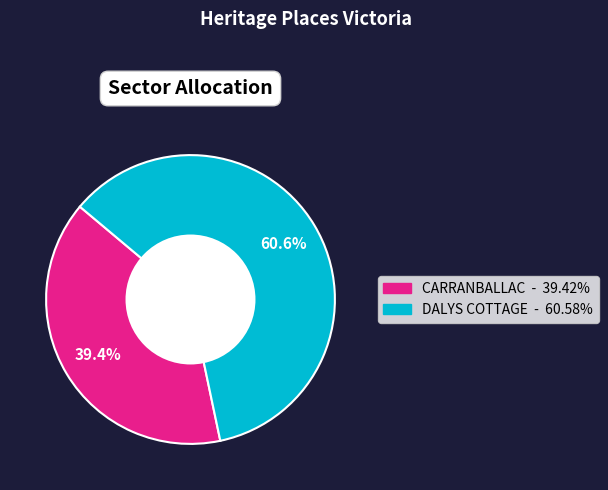

True or false: DALYS COTTAGE accounts for 61% of the total.

True